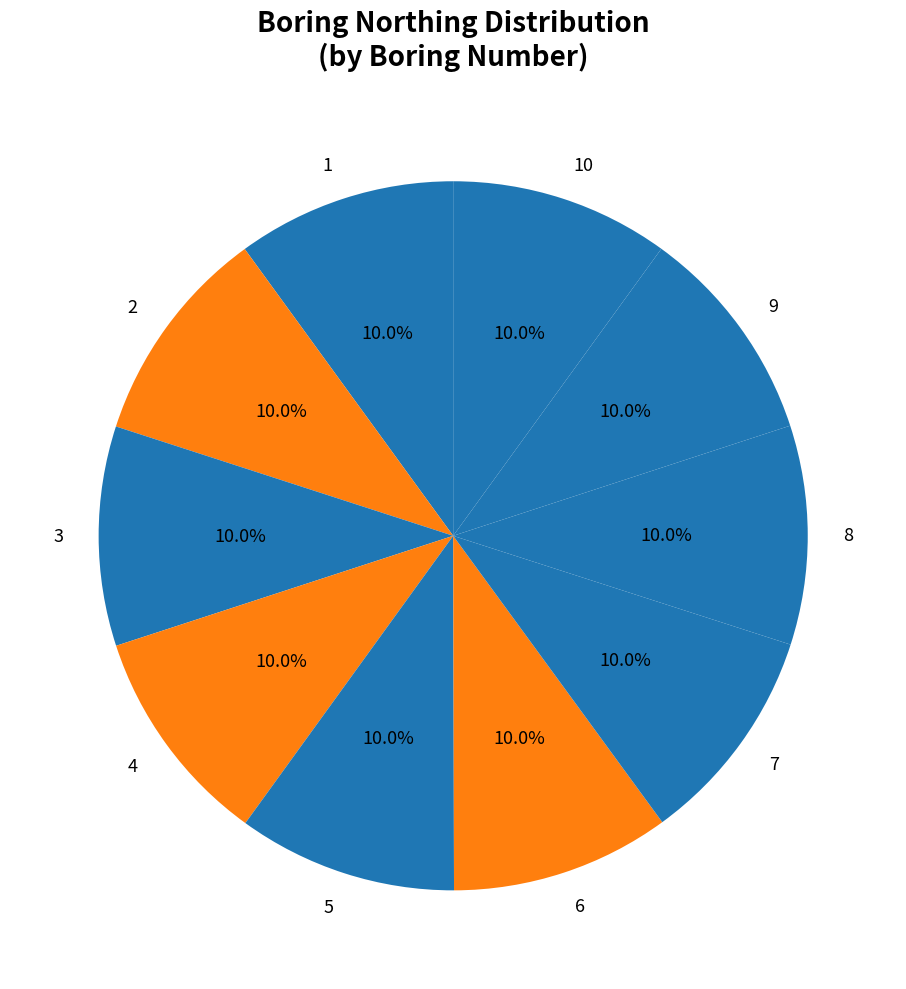

Approximately how many times larger is the value at 7 compared to 3?

1.0